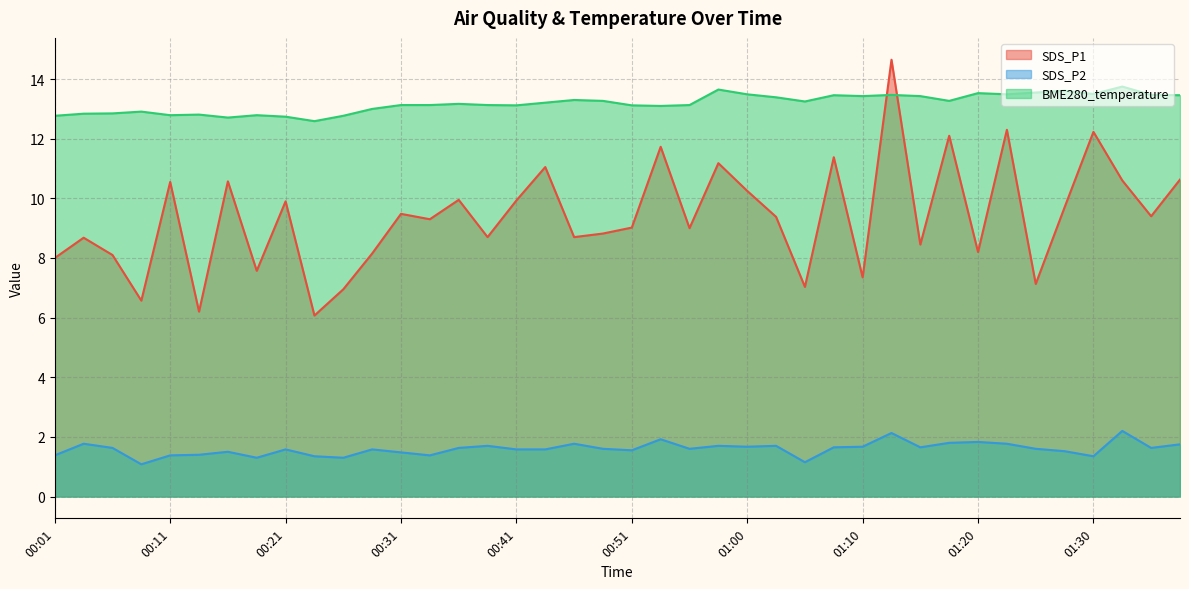

At which category does BME280_temperature reach its first local peak?

00:09